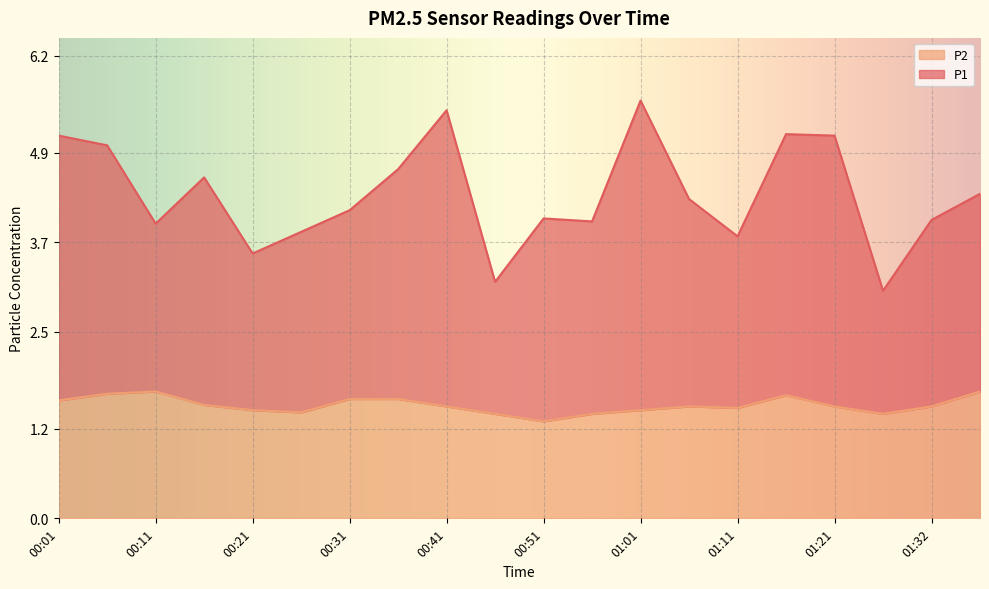

What is the difference between the maximum and minimum values in the P2 series?

0.4